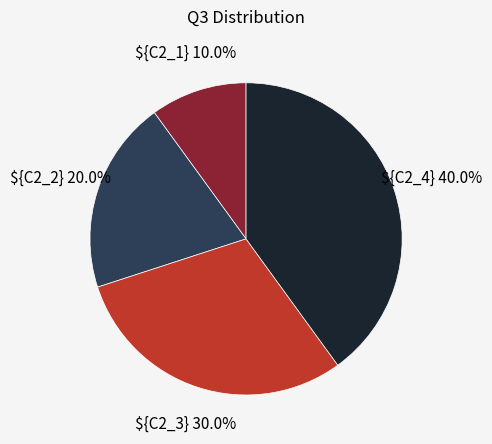

What portion of the pie excludes ${C2_1}?

90.0%